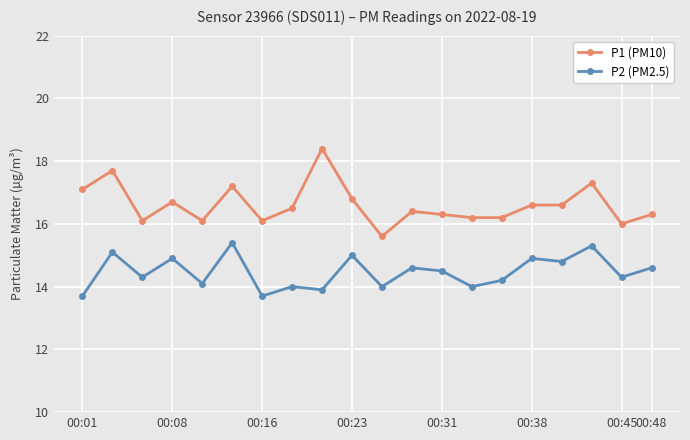

What is the value of the P2 (PM2.5) point at the 20th from the left?

14.6